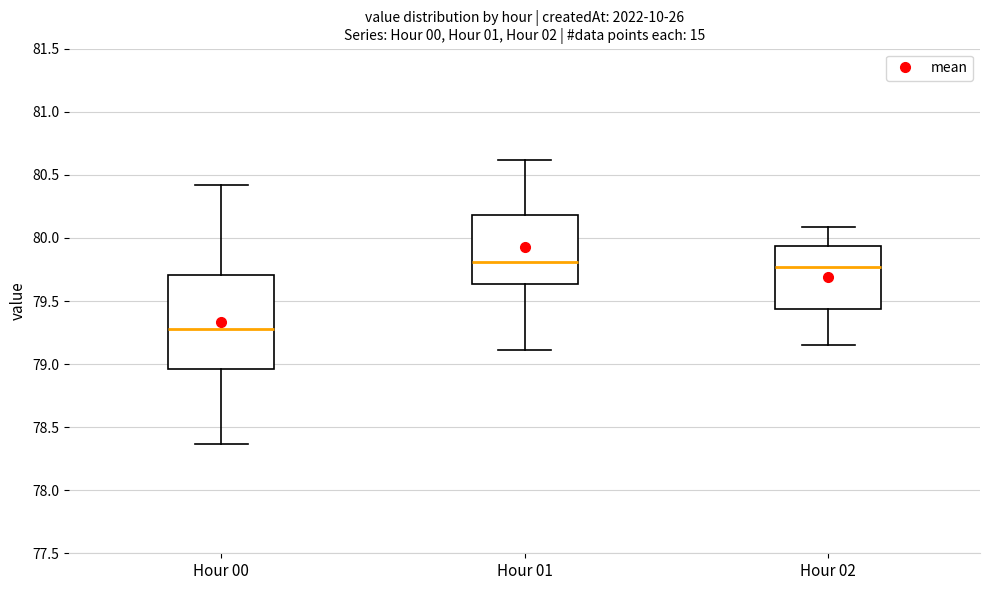

Comparing the boxes themselves (not the whiskers), which one is the tallest?

Hour 00